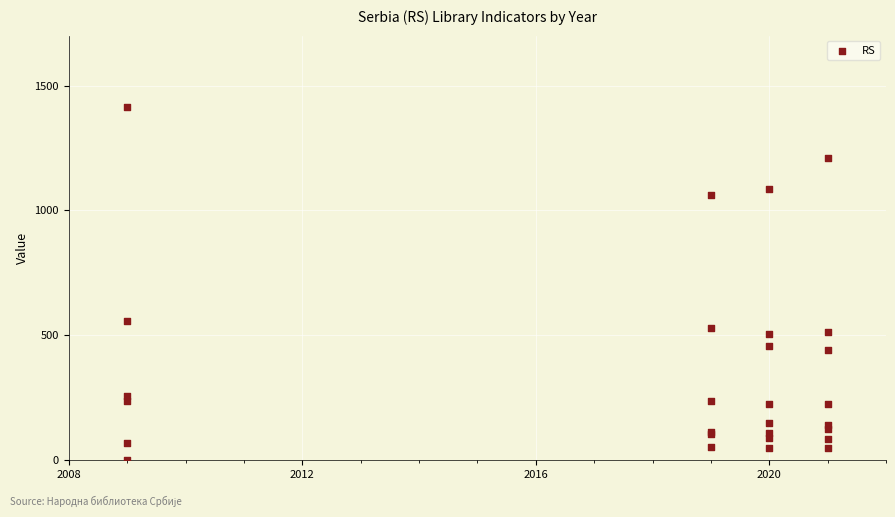

What Y value in the scatter plot is closest to 708?

557